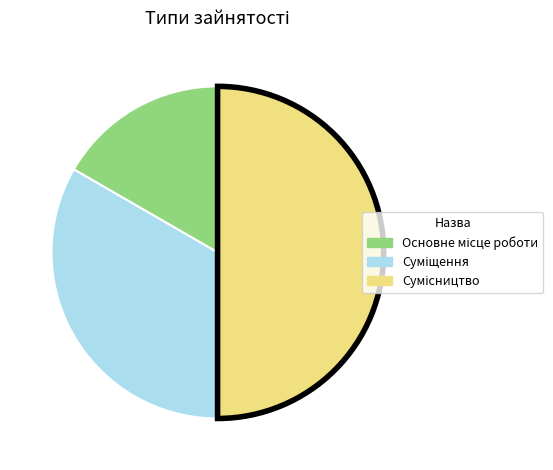

What percentage is the Основне місце роботи slice, to the nearest percent?

17%